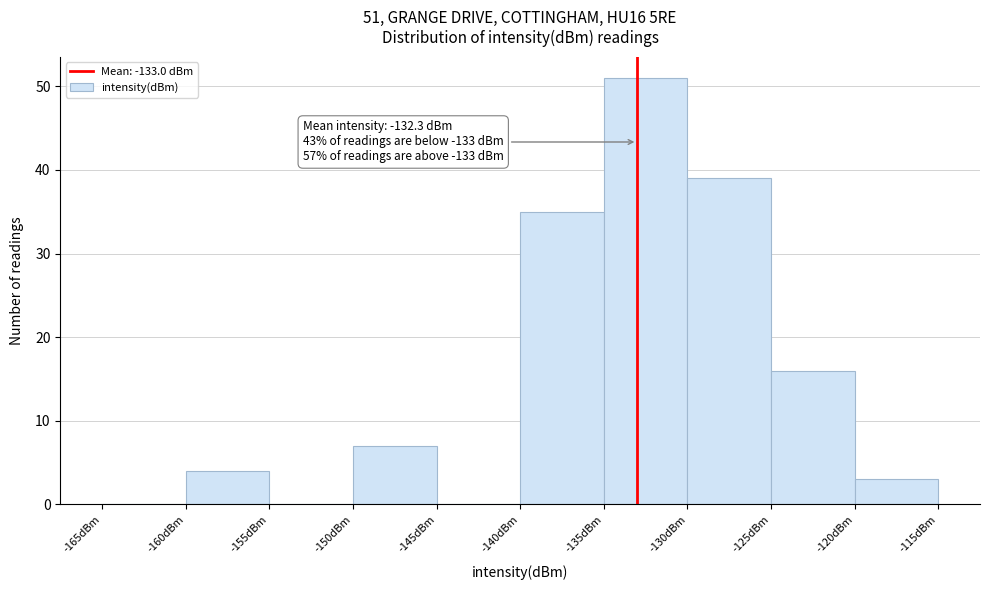

Which range on the x-axis has the tallest bar?

-135 to -130